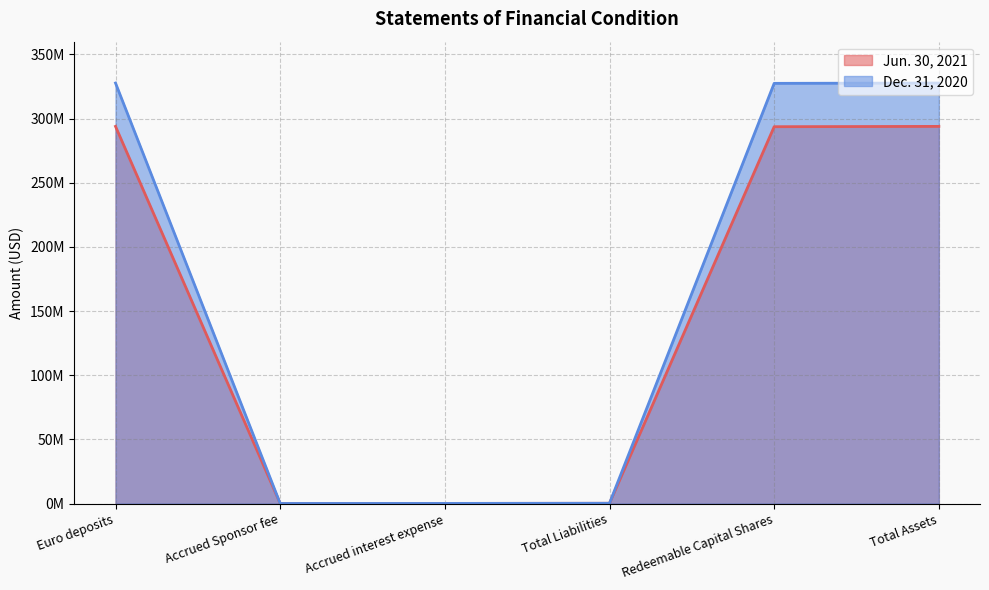

What is the label of the 4th point from the left?

Total Liabilities